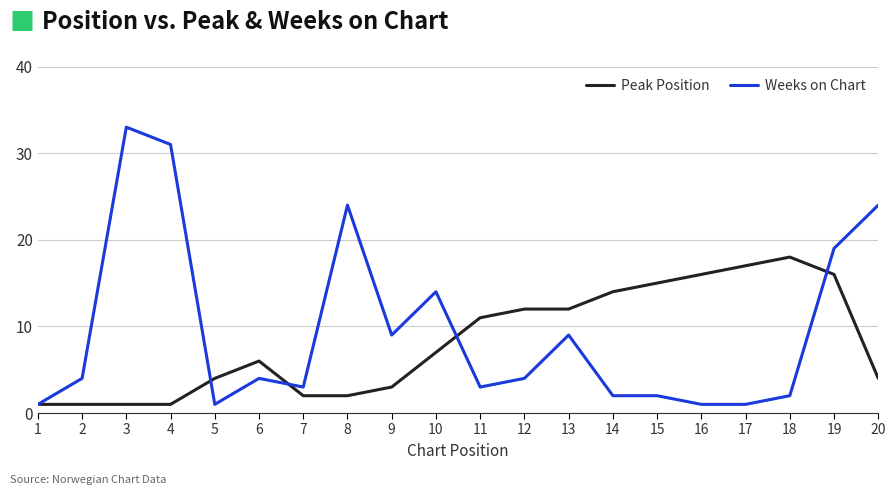

True or false: Peak Position has a value of 5 at 9.

False